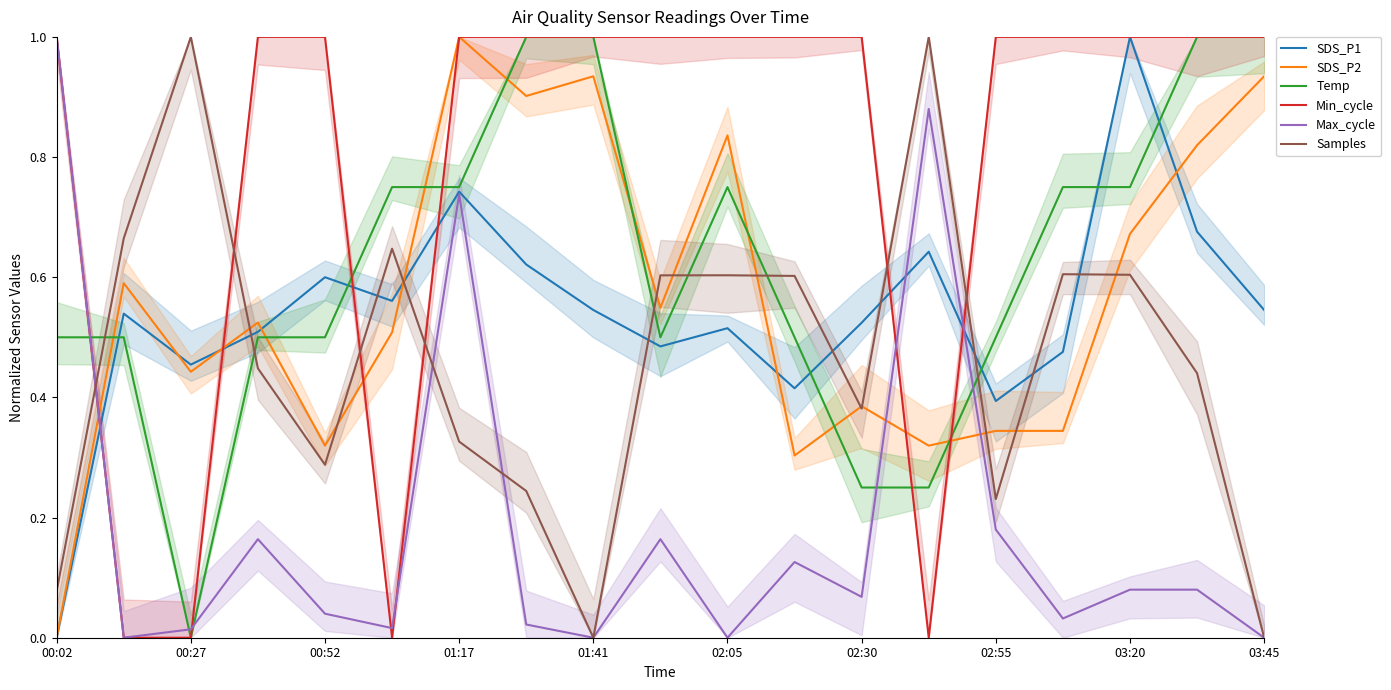

What is the average value of the Temp series?

0.6